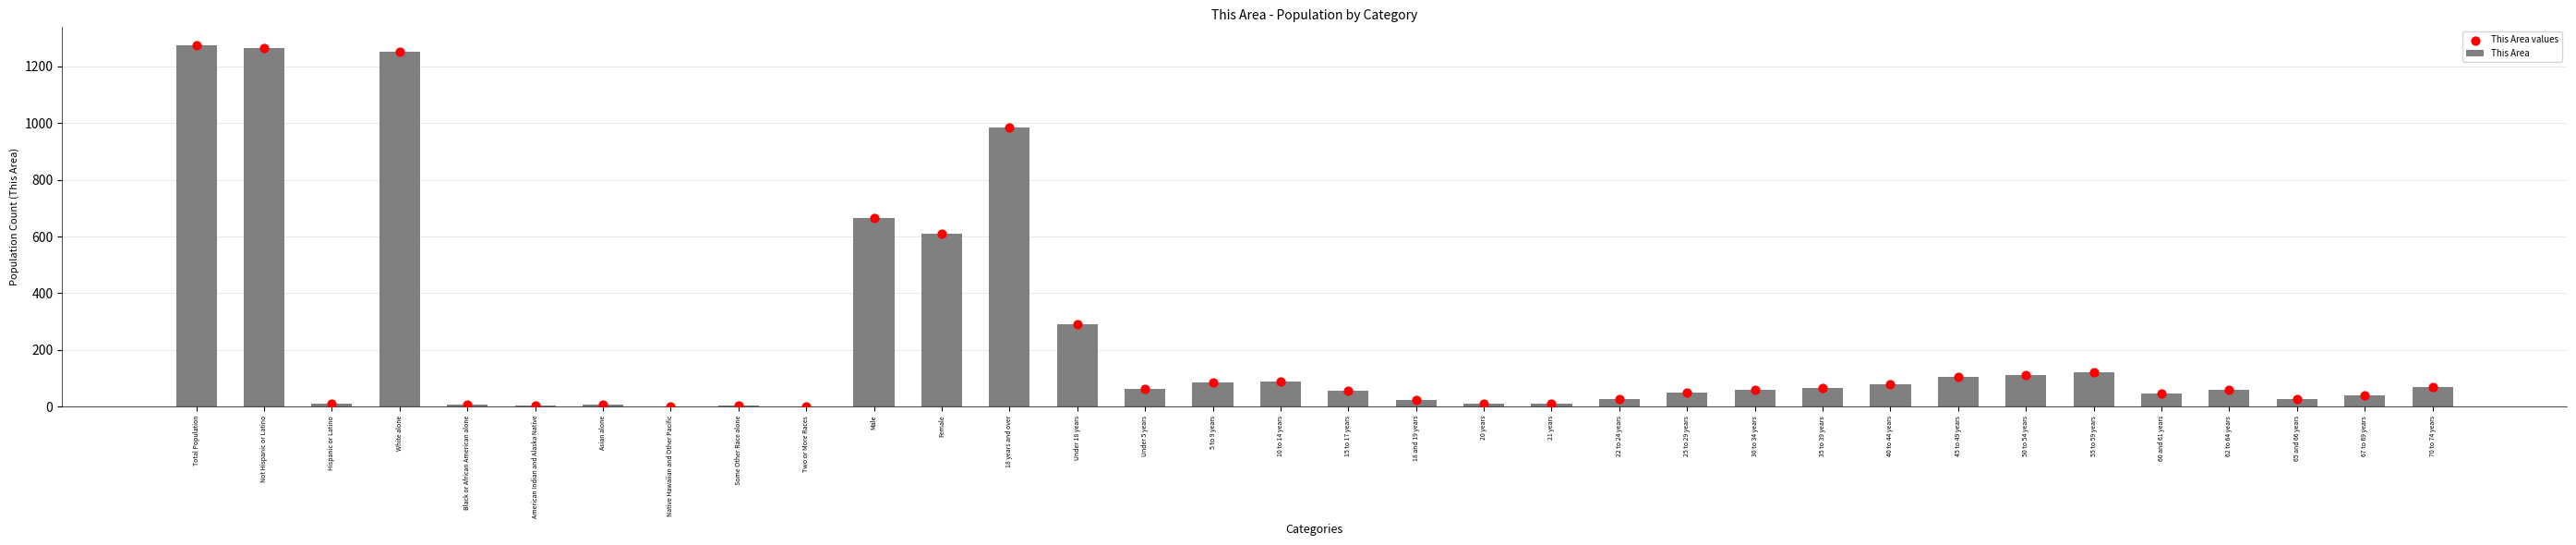

What is the change in value from American Indian and Alaska Native to 62 to 64 years?

+55